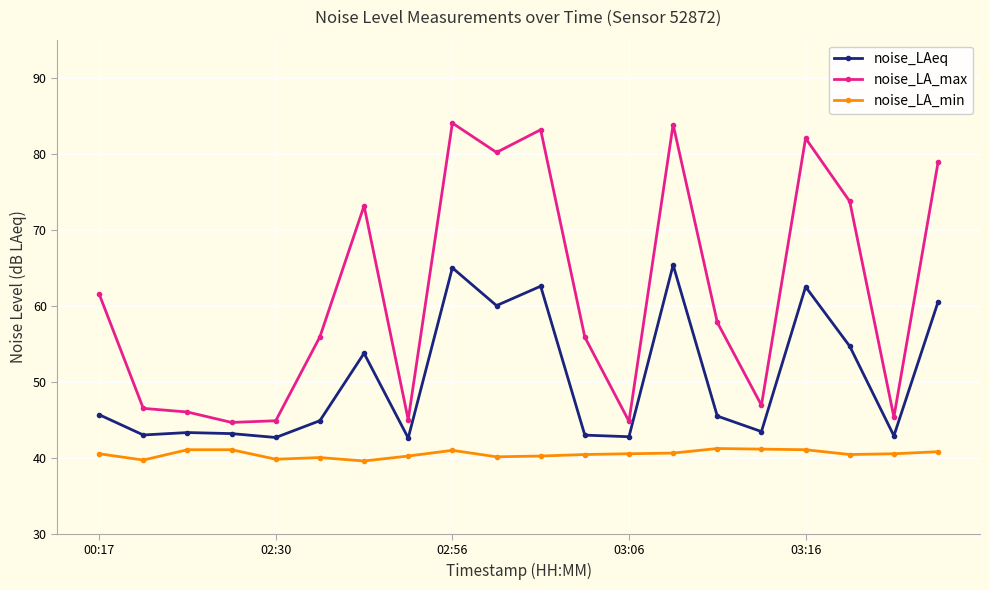

List the series in order of their peak value, lowest first.

noise_LA_min, noise_LAeq, noise_LA_max